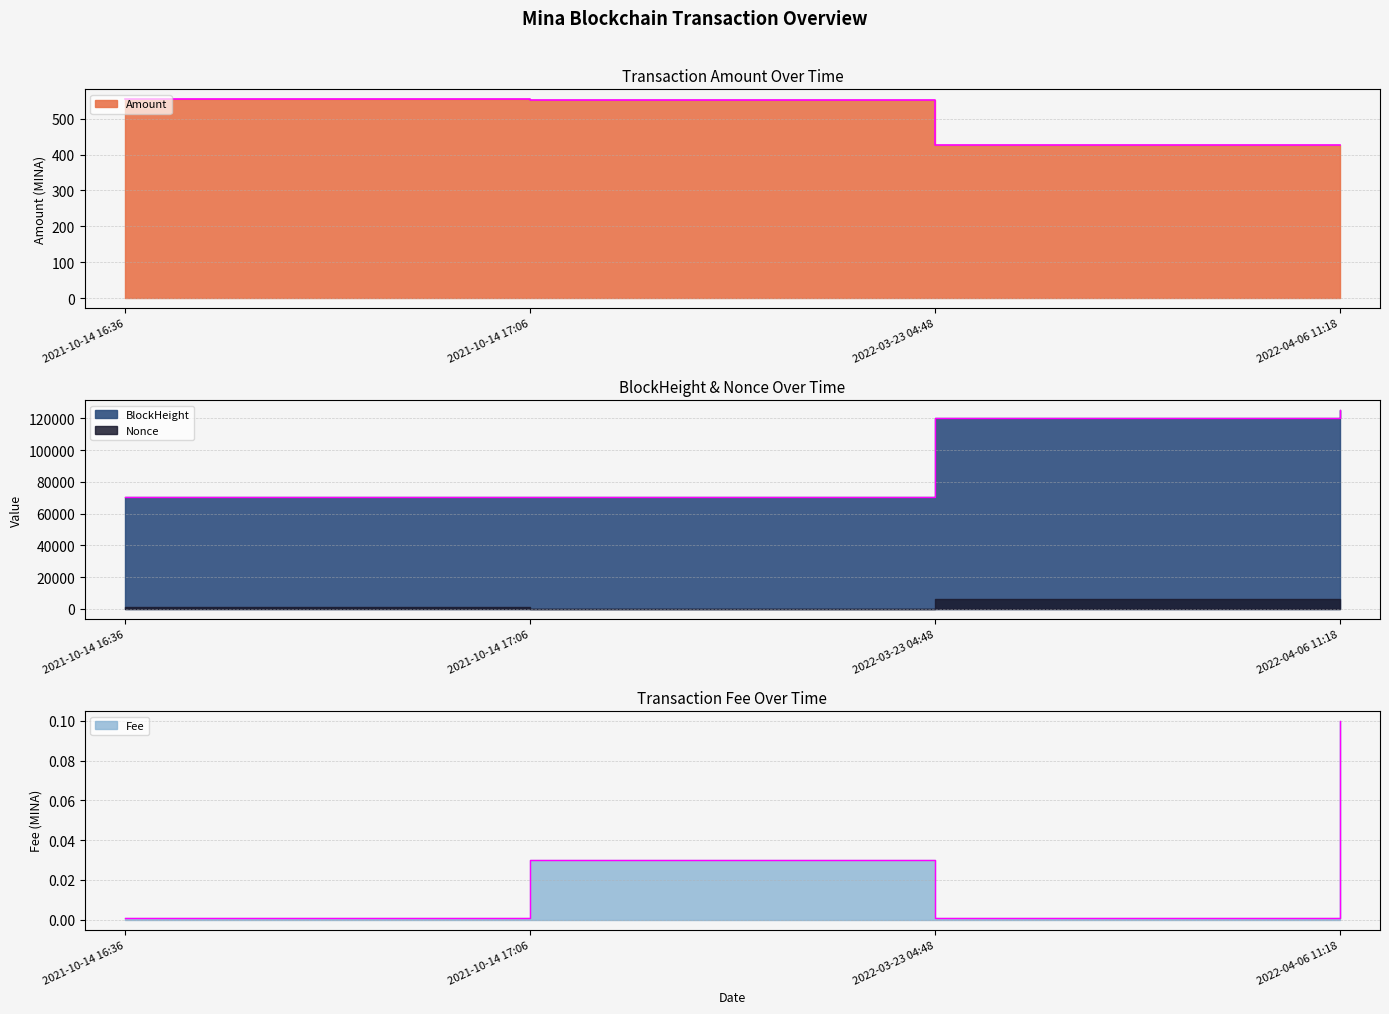

Reading left to right, extract all data points from this chart.

Amount: 554.0	553.0	427.9	427.8
BlockHeight: 70782.0	70790.0	120509.0	125250.0
Fee: 0.0	0.0	0.0	0.1